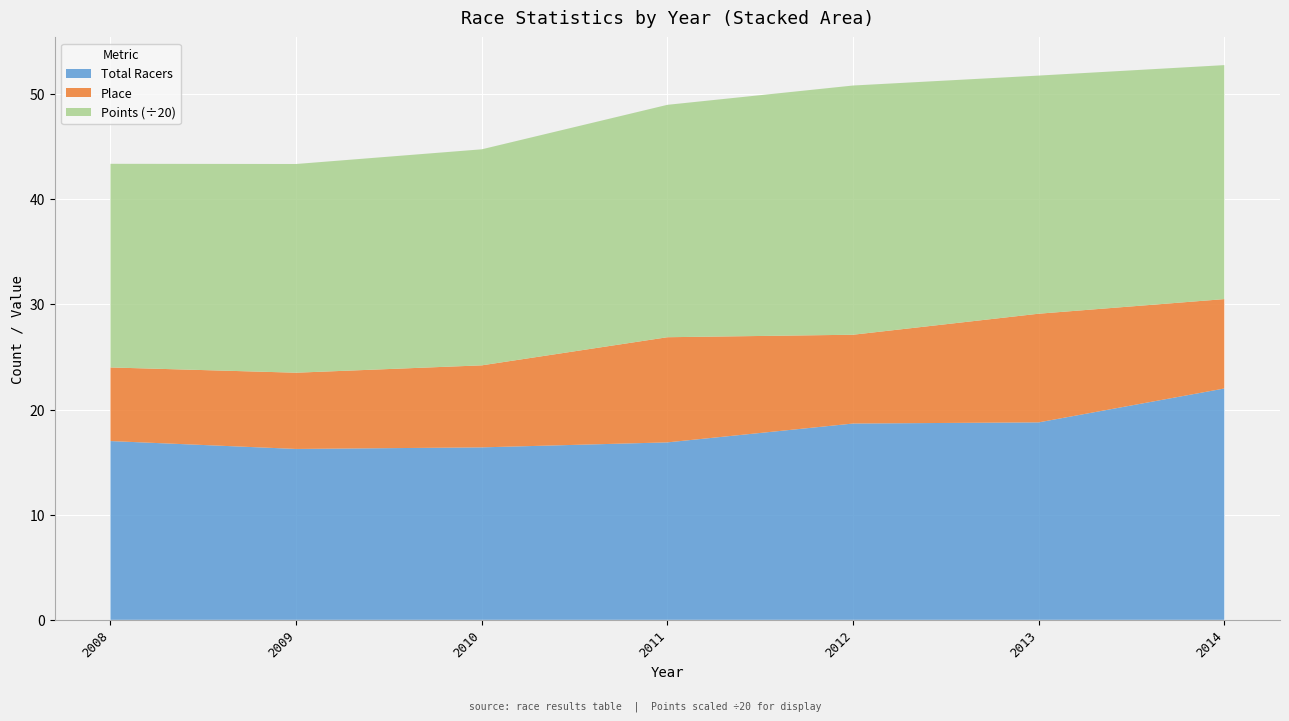

The value of Total Racers at 2008 is 10.5. True or false?

False